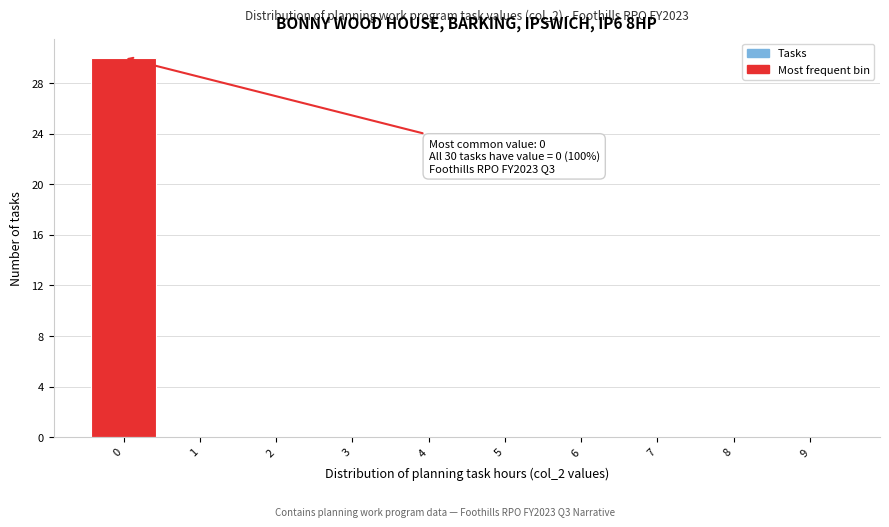

Which range on the x-axis has the tallest bar?

-0.5 to 0.5